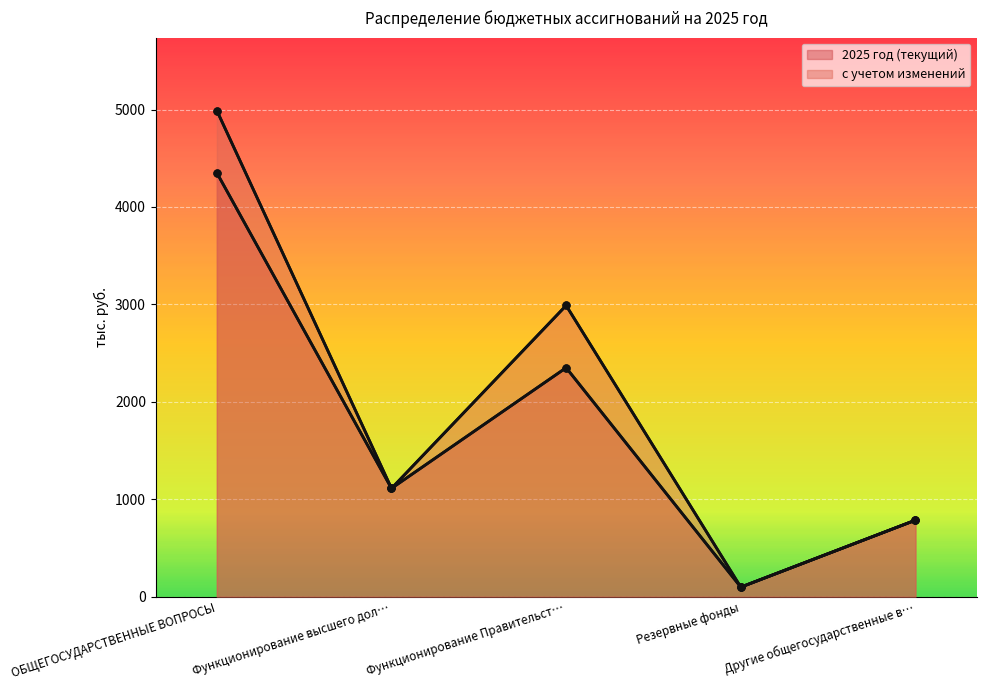

Between Функционирование высшего дол… and Резервные фонды, which series saw the biggest shift?

2025 год (текущий)